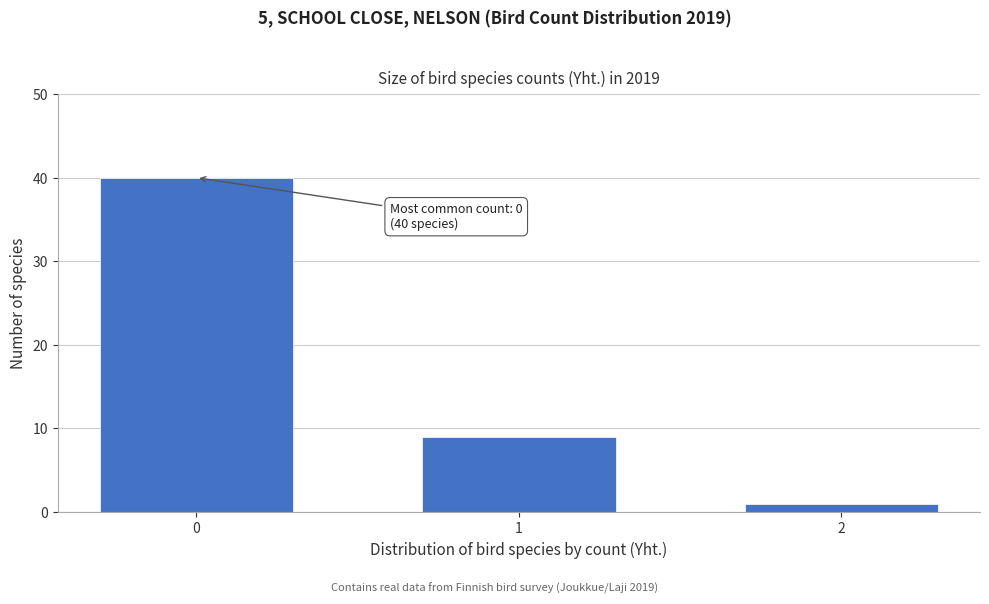

Reading right to left, extract all data points from this chart.

2=1	1=9	0=40